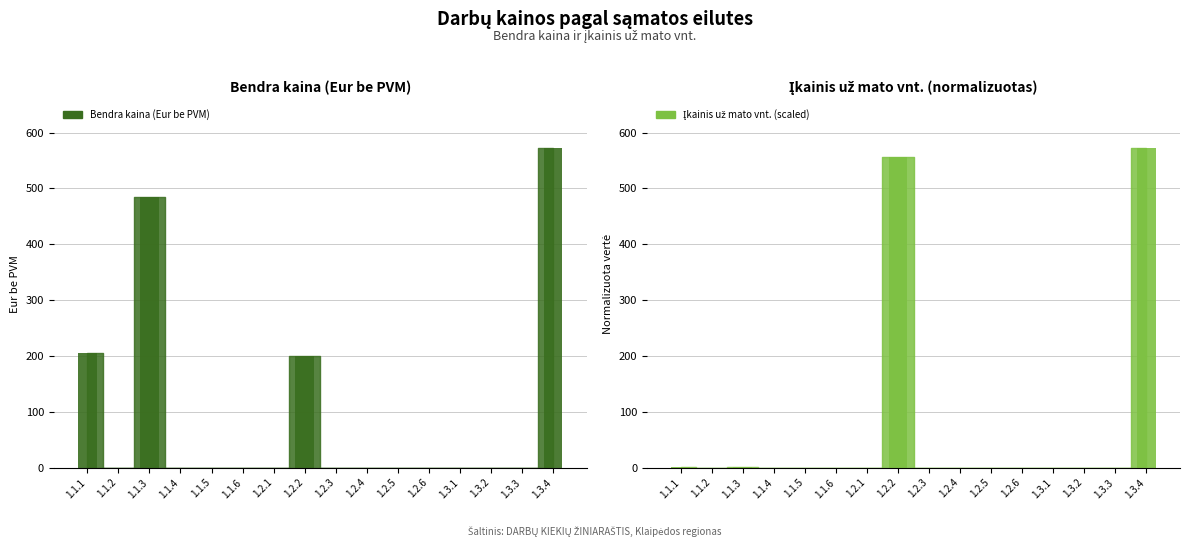

Reading left to right, what are all the values shown in this chart?

Bendra kaina (Eur be PVM): 204.5	0.0	484.0	0.0	0.0	0.0	0.0	200.2	0.0	0.0	0.0	0.0	0.0	0.0	0.0	572.5
Įkainis už mato vnt.: 0.6	0.0	0.5	0.0	0.0	0.0	0.0	556.7	0.0	0.0	0.0	0.0	0.0	0.0	0.0	572.5